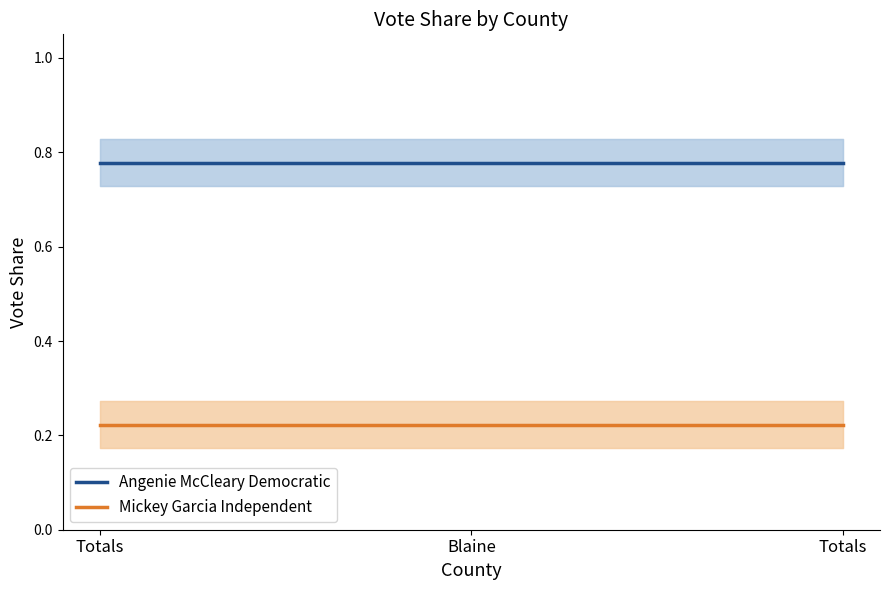

Which has a higher value, Totals or Totals?

Totals